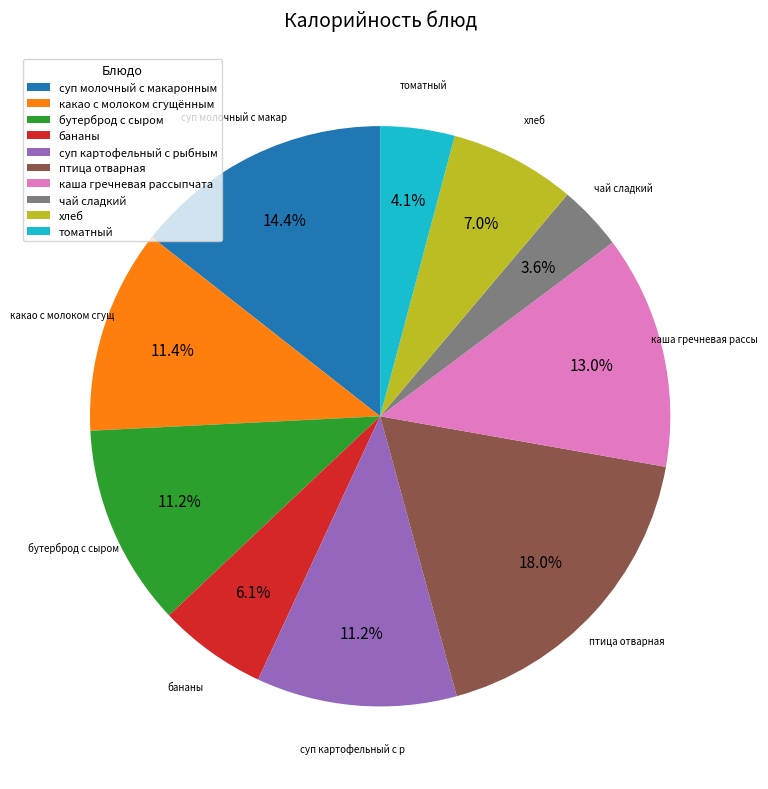

What percentage is the томатный slice, to the nearest percent?

4%